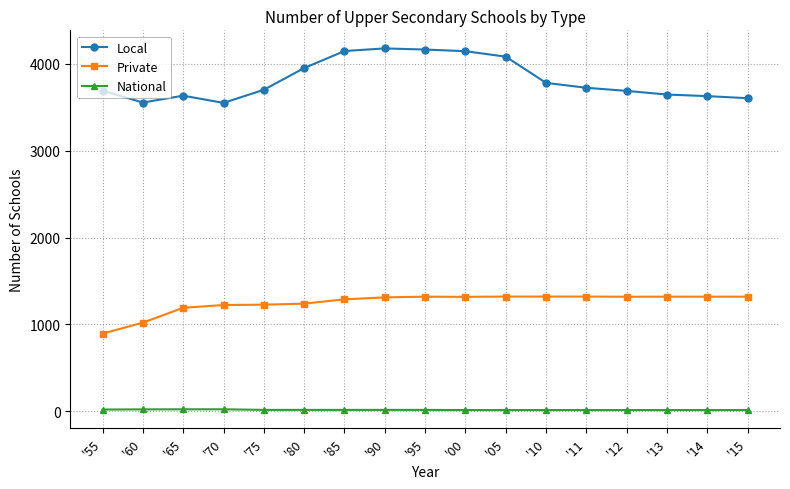

What is the label of the 3rd point from the left?

'65